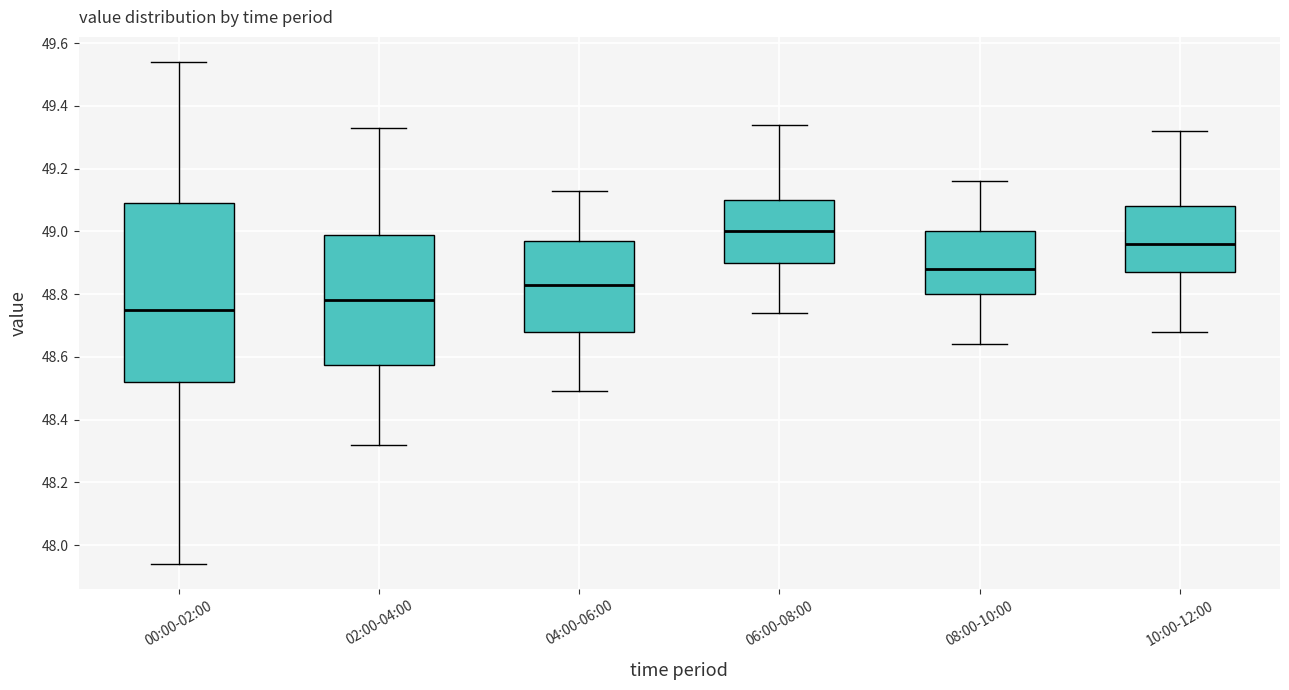

Reading left to right, transcribe this box plot: for each box, give where its median line is, the range the box spans, and where its two whiskers end, as read against the y-axis. The values are not printed on the chart, so give them approximately, as read against the axis.

00:00-02:00: median 48.76, box 48.52 to 49.10, whiskers 47.94 to 49.54
02:00-04:00: median 48.78, box 48.58 to 48.98, whiskers 48.32 to 49.34
04:00-06:00: median 48.84, box 48.68 to 48.98, whiskers 48.50 to 49.14
06:00-08:00: median 49.00, box 48.90 to 49.10, whiskers 48.74 to 49.34
08:00-10:00: median 48.88, box 48.80 to 49.00, whiskers 48.64 to 49.16
10:00-12:00: median 48.96, box 48.88 to 49.08, whiskers 48.68 to 49.32